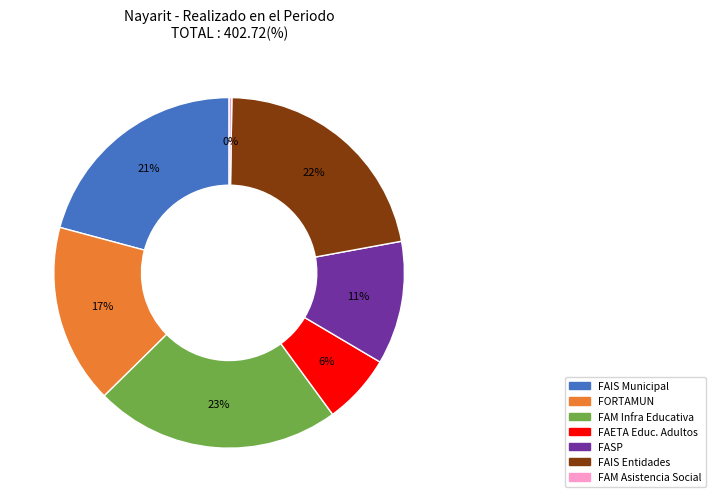

To the nearest percent, what is the average slice percentage?

14%